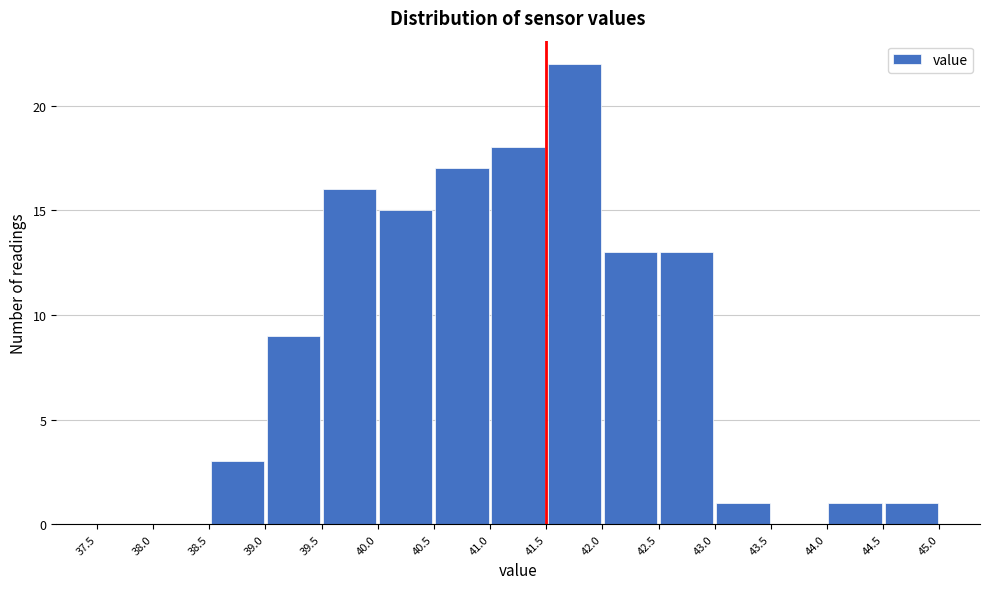

Reading left to right, transcribe this chart: for each bar, give the range it covers on the x-axis and its height. The values are not printed on the chart, so give them approximately, as read against the axis.

37.5 to 38.0: 0
38.0 to 38.5: 0
38.5 to 39.0: 3
39.0 to 39.5: 9
39.5 to 40.0: 16
40.0 to 40.5: 15
40.5 to 41.0: 17
41.0 to 41.5: 18
41.5 to 42.0: 22
42.0 to 42.5: 13
42.5 to 43.0: 13
43.0 to 43.5: 1
43.5 to 44.0: 0
44.0 to 44.5: 1
44.5 to 45.0: 1